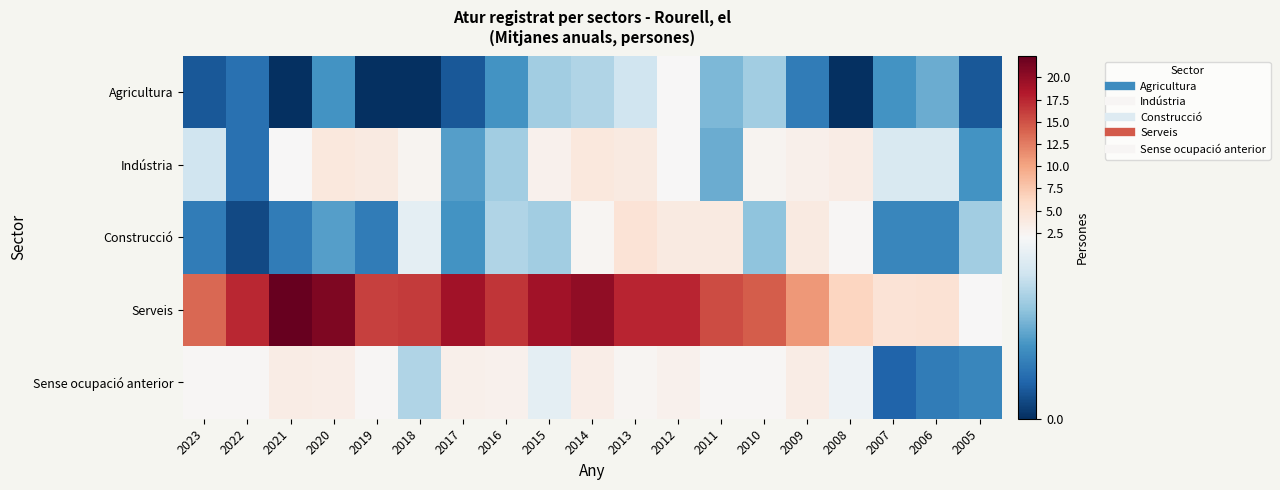

Rank the series by their maximum value, from lowest to highest.

Agricultura, Sense ocupació anterior, Indústria, Construcció, Serveis